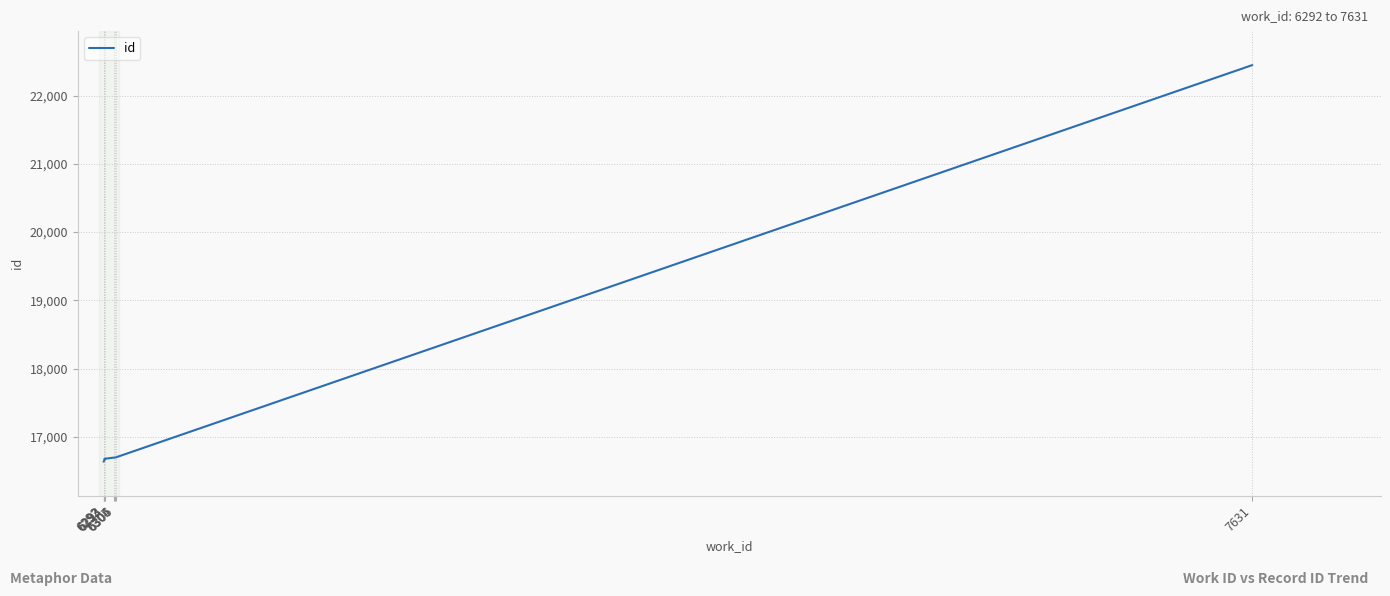

What is the change in value from 6293 to 7631?

+5776